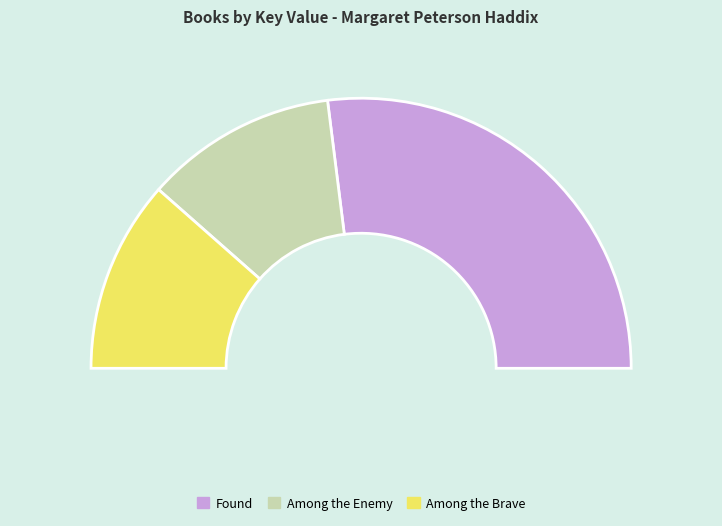

Is it true that Among the Brave is 23% of the pie?

True